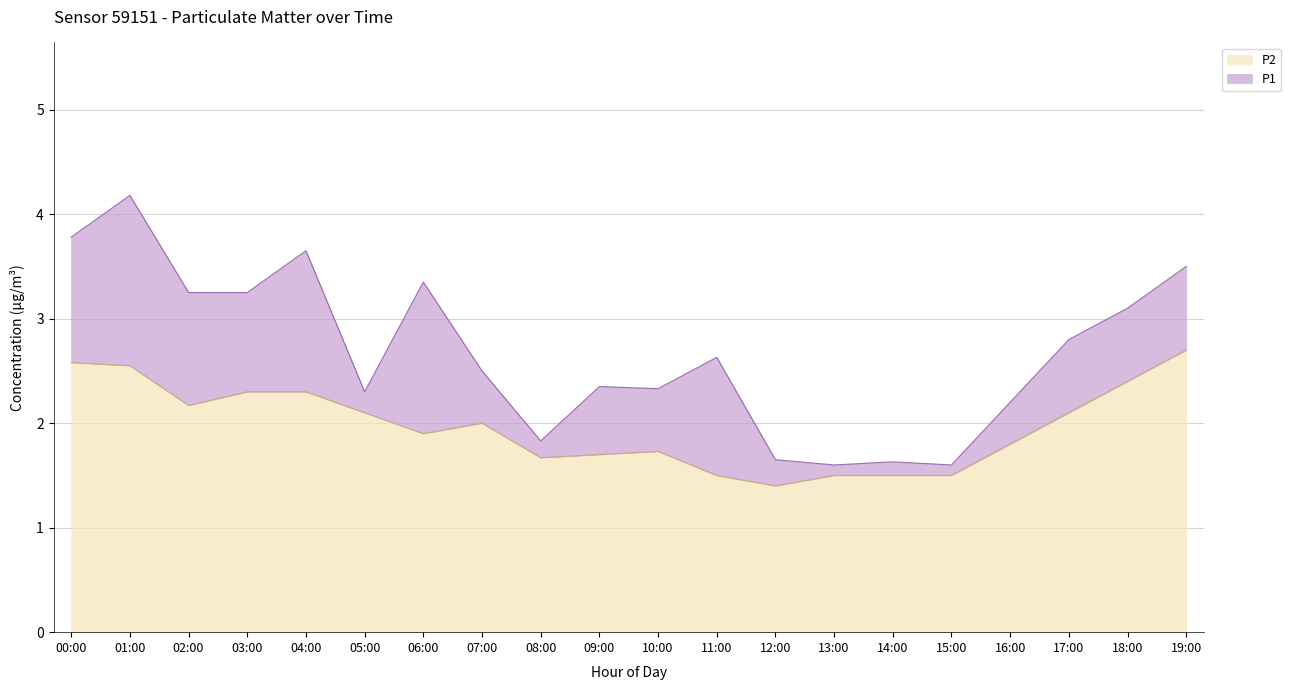

What is the minimum value for P2?

1.4